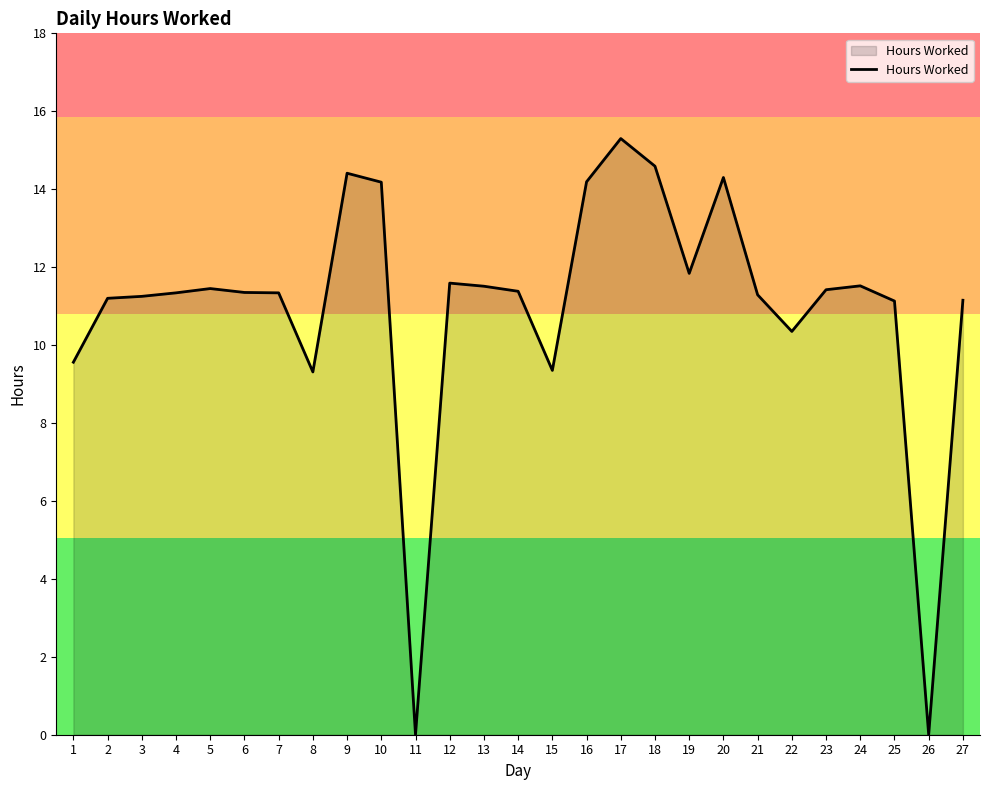

How many categories are shown in the chart?

27